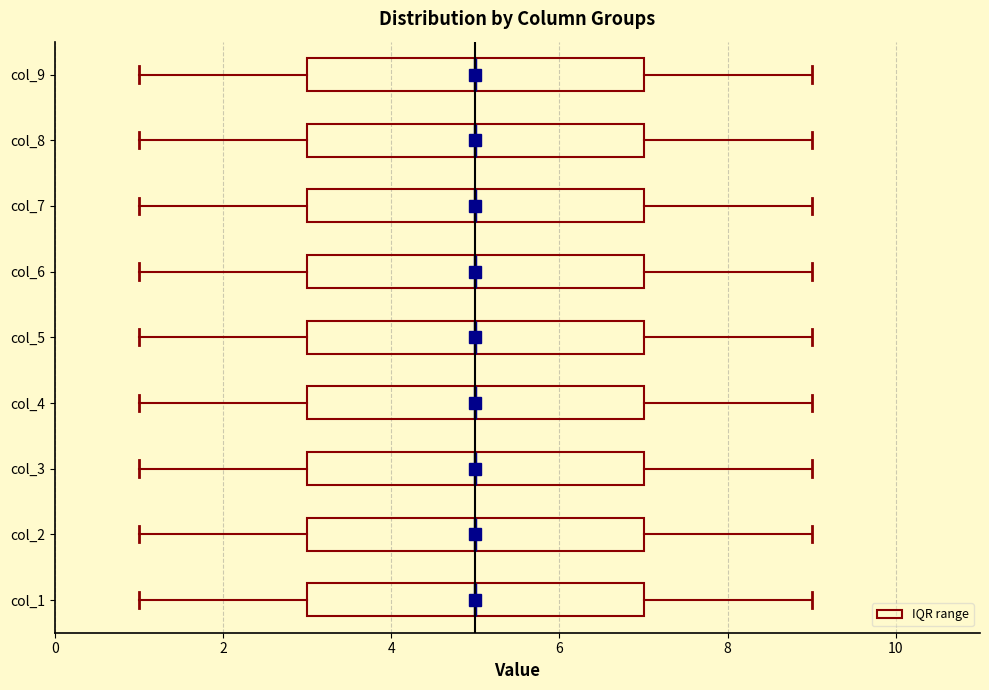

Where does the right whisker of the box for col_6 end on the x-axis? The values are not printed on the chart, so give them approximately, as read against the axis.

9